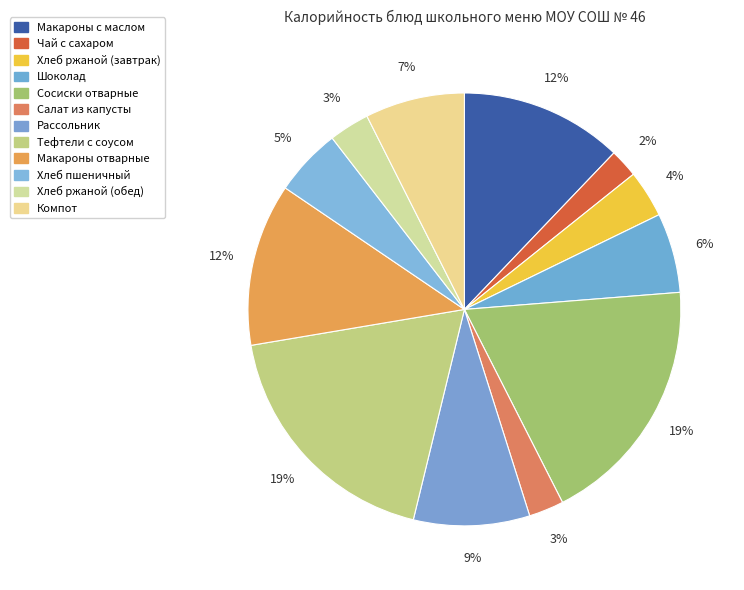

What percentage is the Хлеб ржаной (обед) slice, to the nearest percent?

3%